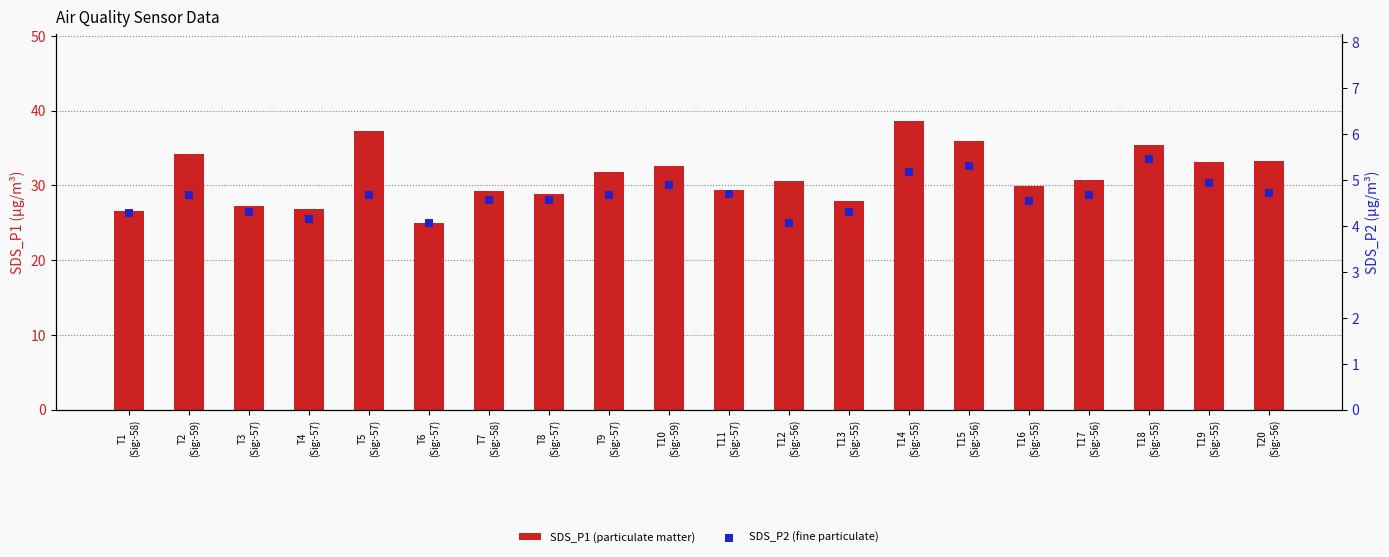

What is the total value across all series at T1
(Sig:-58)?

30.8